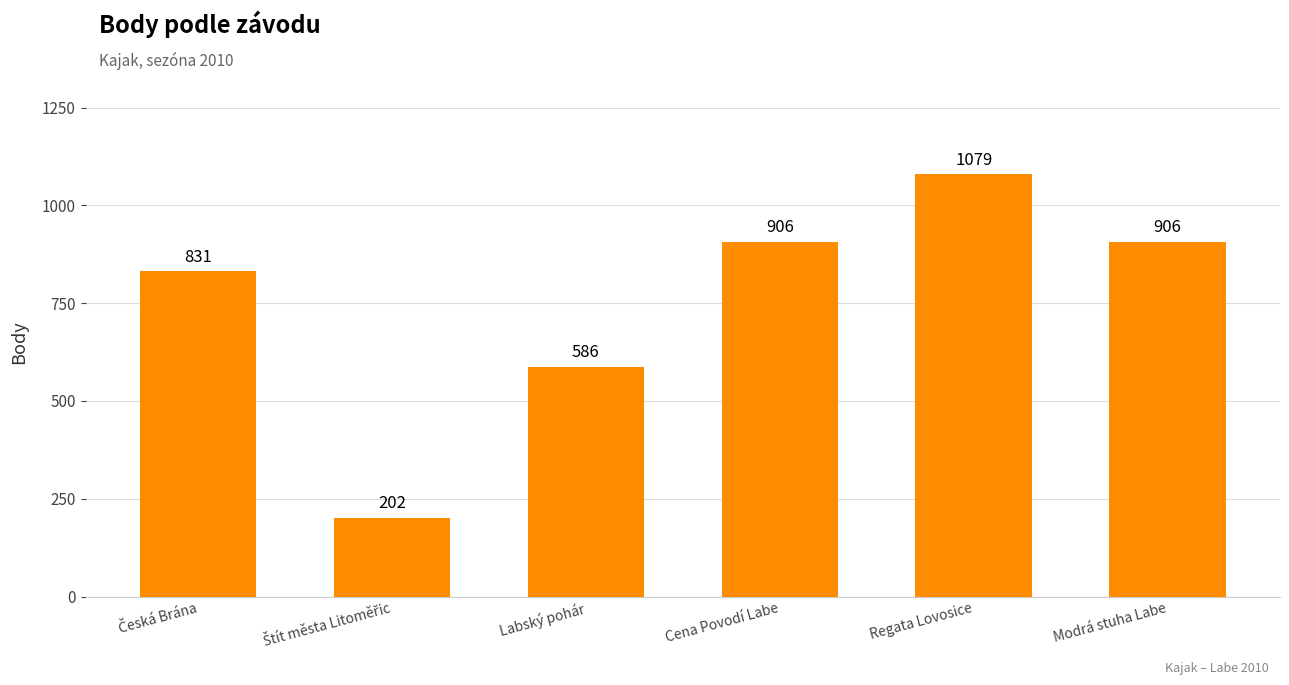

Reading left to right, list all the values displayed in this chart.

831	202	586	906	1079	906